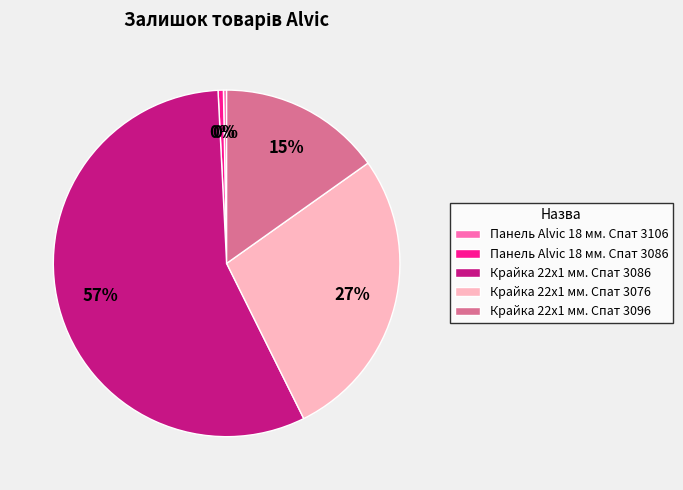

Does Крайка 22x1 мм. Спат 3086 represent more than half of the total?

Yes